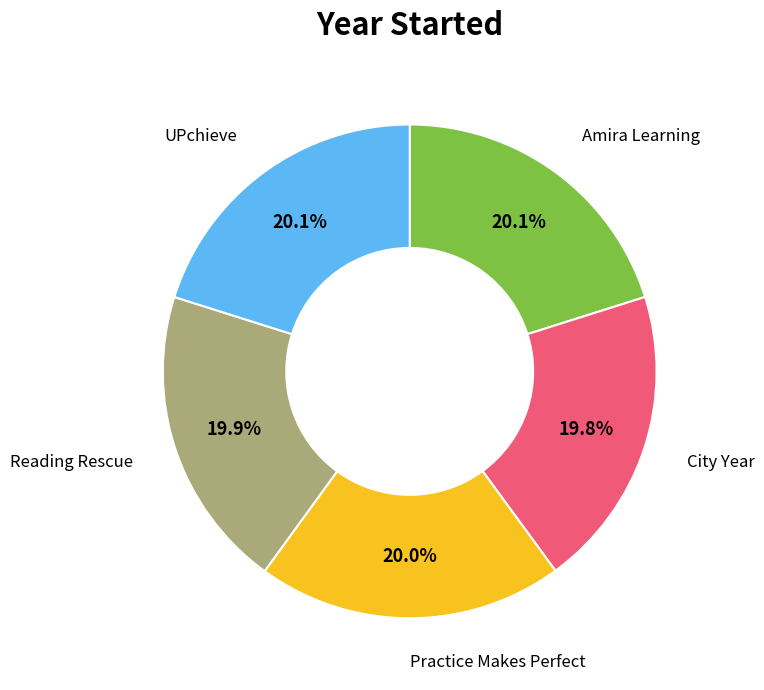

Does any single category account for the majority?

No